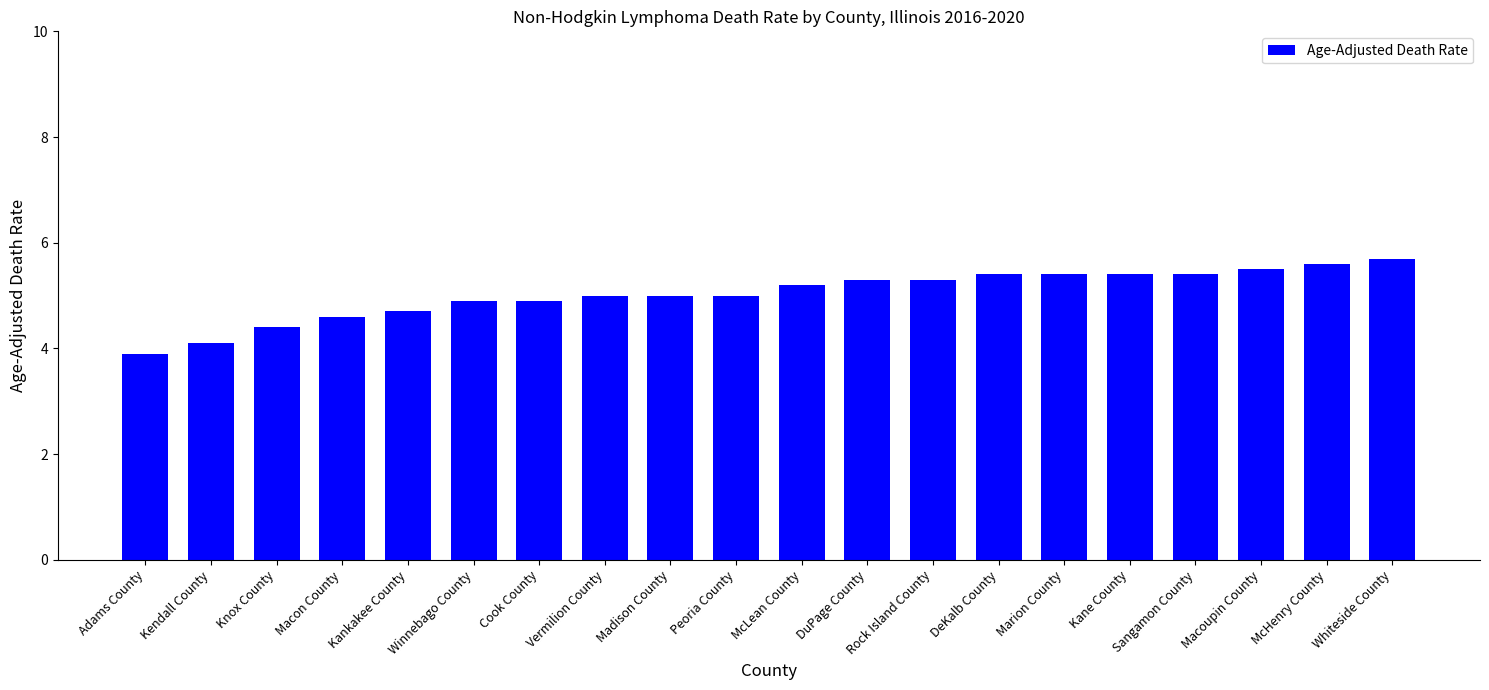

What is the approximate value at Kankakee County?

4.7